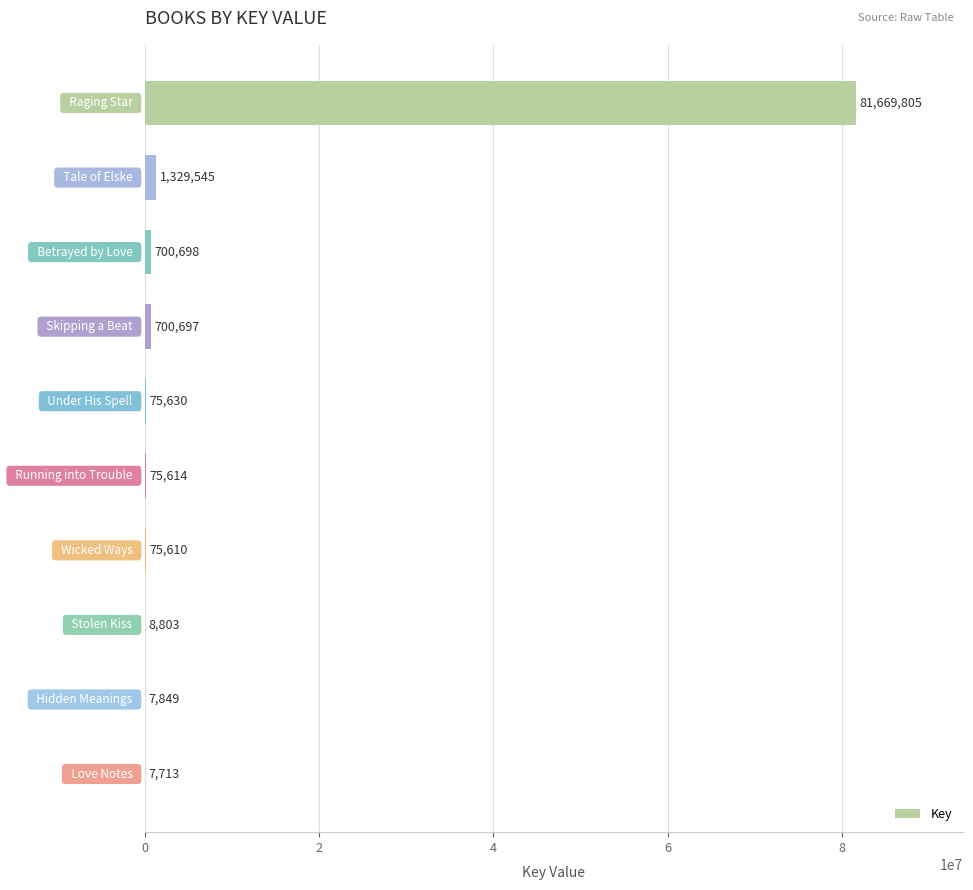

What is the sum of all values?

84651964